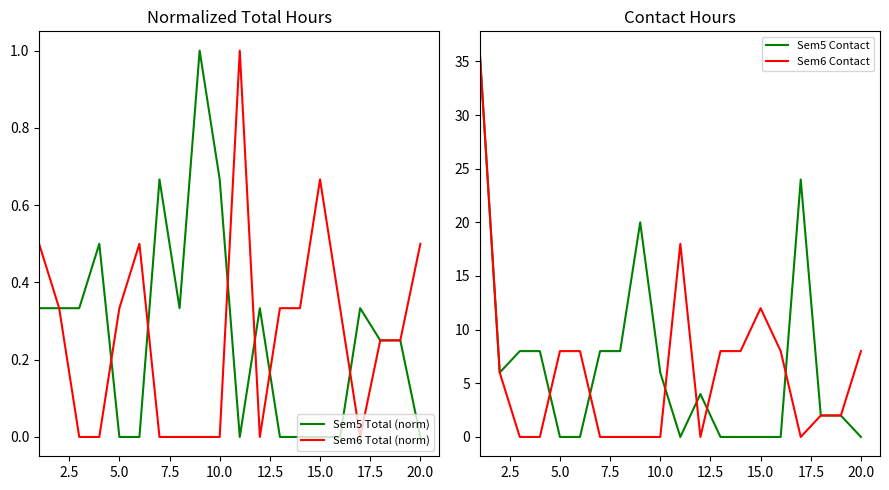

How many Sem6 Total (norm) values are between 0 and 1?

20